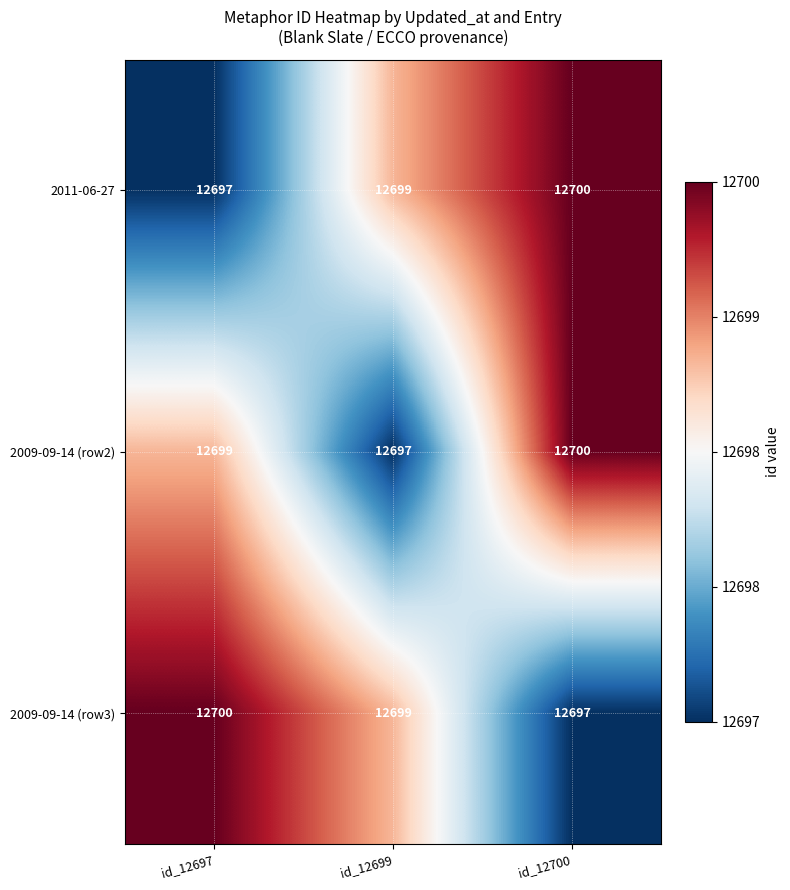

What is the difference between the 2009-09-14 (row3) values at id_12700 and id_12697?

3